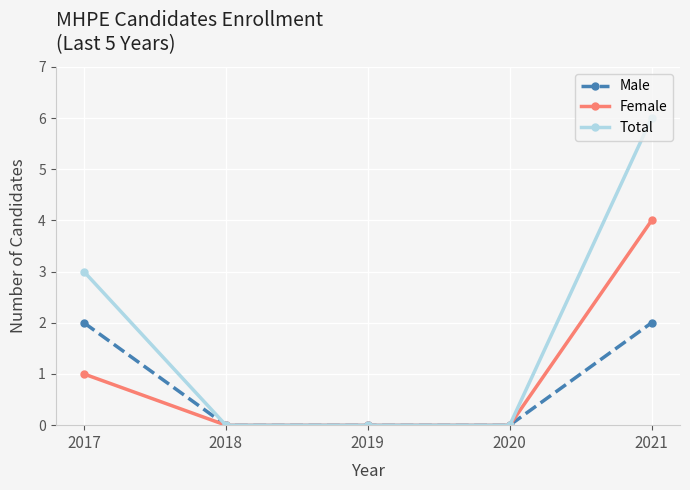

At which category is the sum across all series the highest?

2021